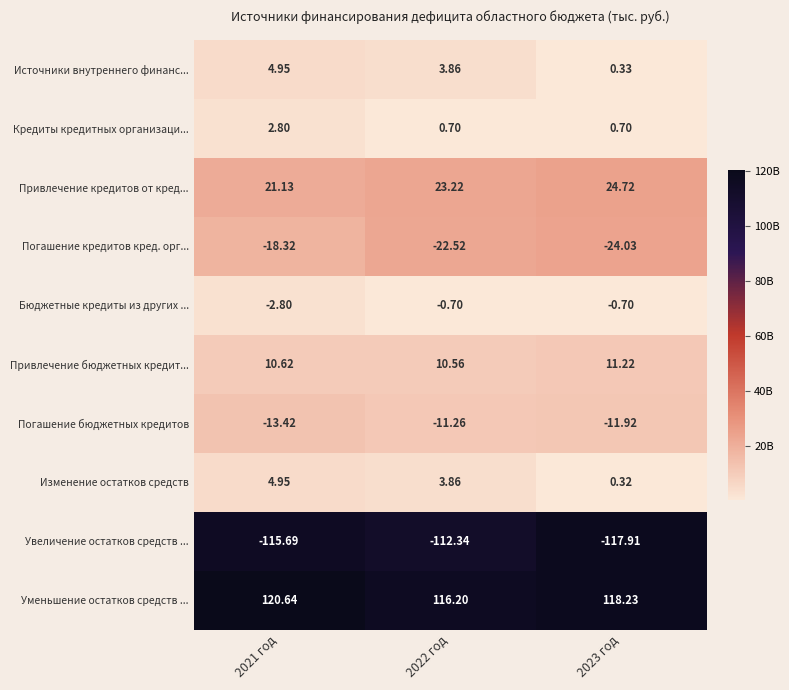

Which series changed the most between 2022 год and 2023 год?

Увеличение остатков средств ...